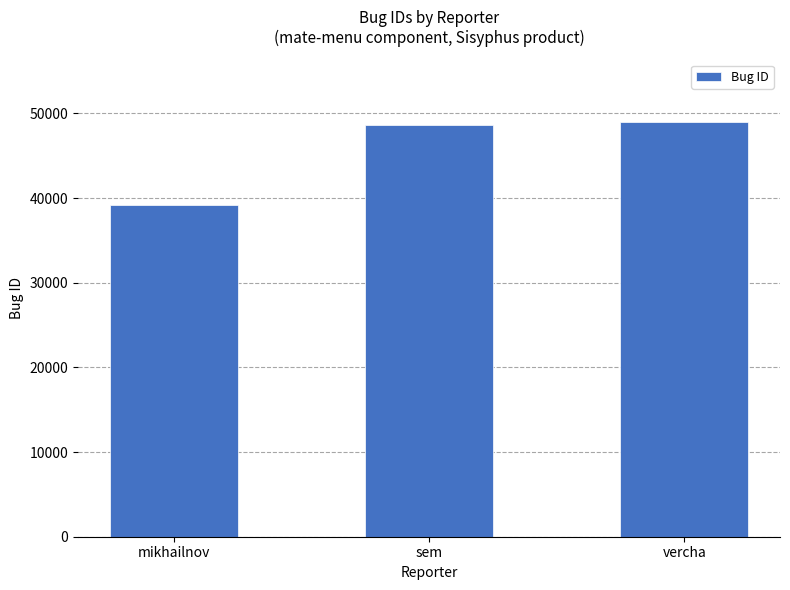

Is it true that the value at sem is 48611?

True